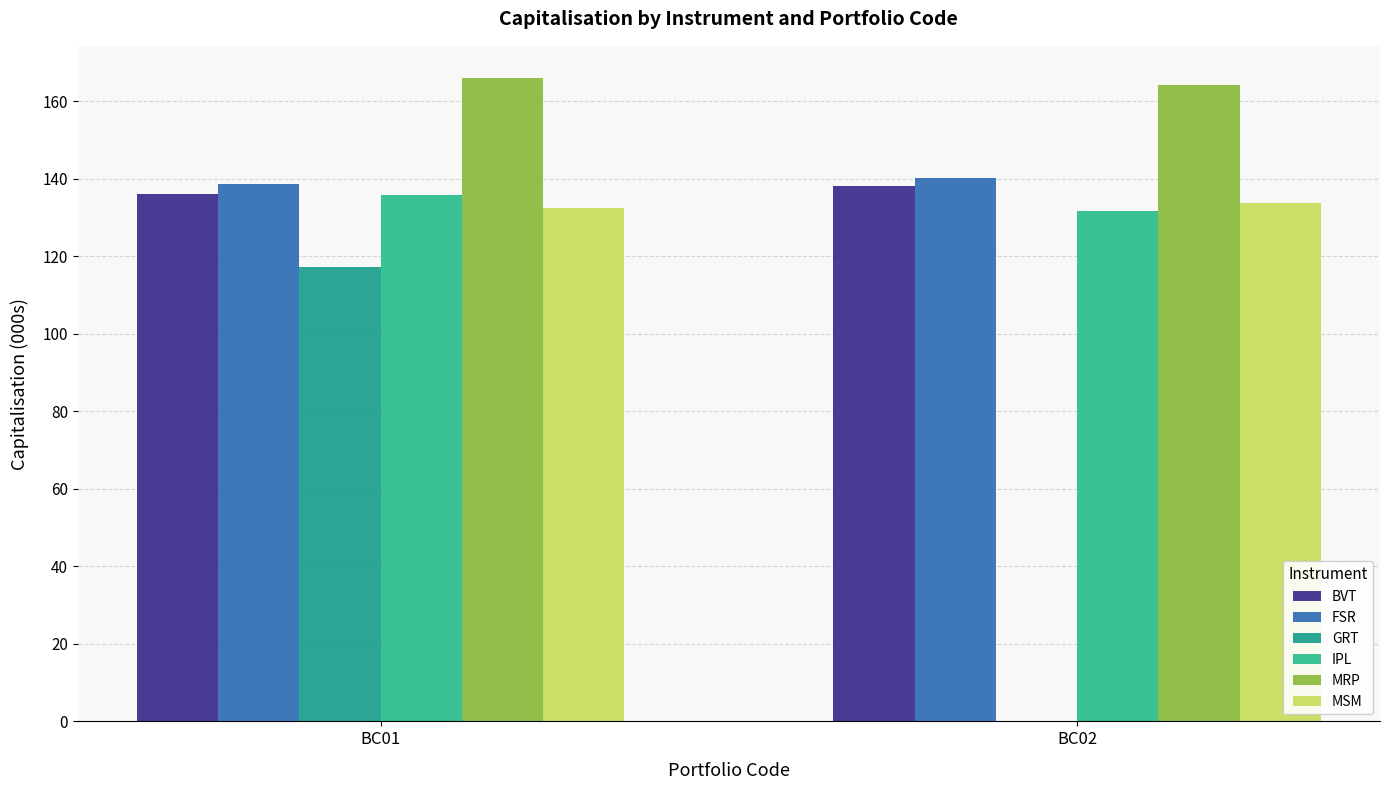

How many values in the FSR series exceed 140?

1